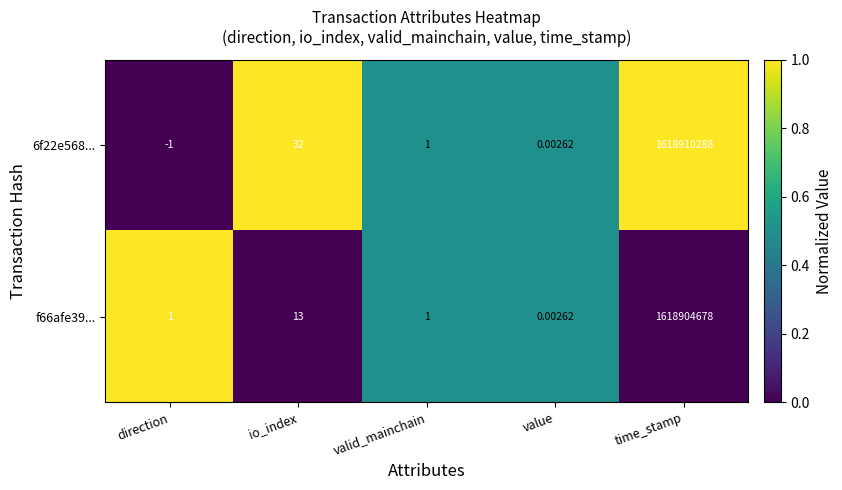

At which category is the sum across all series the highest?

time_stamp